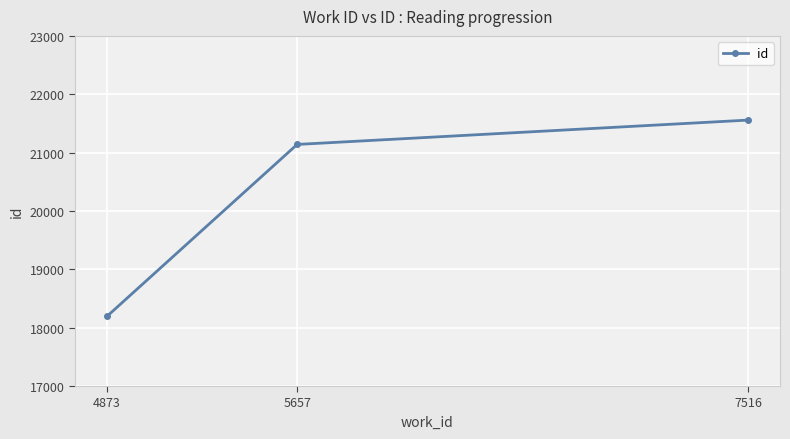

What is the value of the 3rd point from the left?

21557